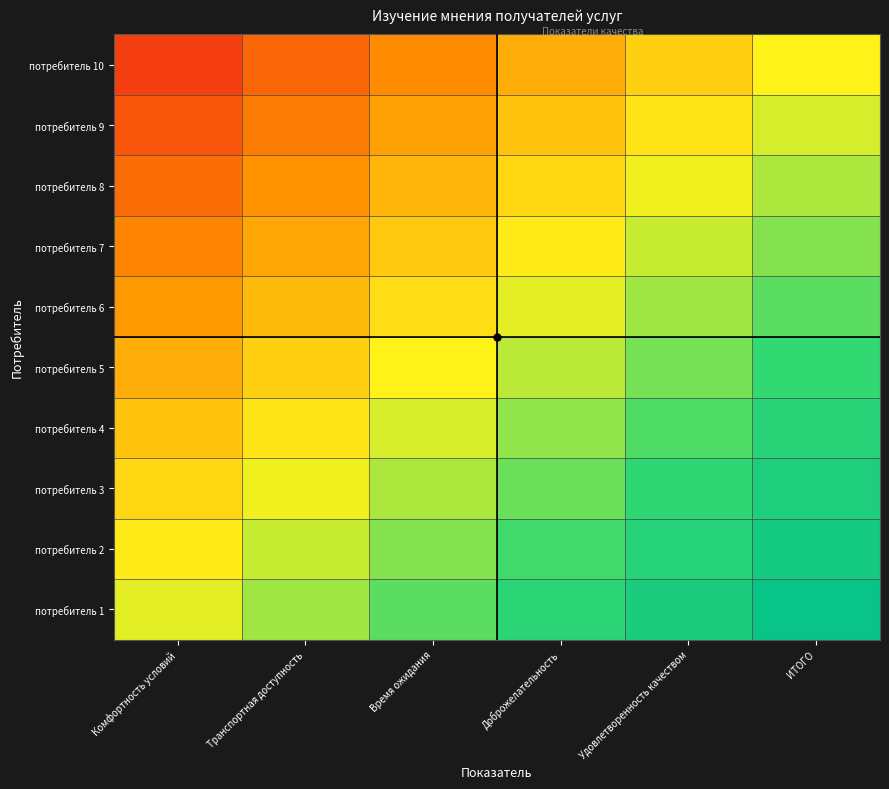

Count the number of categories in the chart.

6